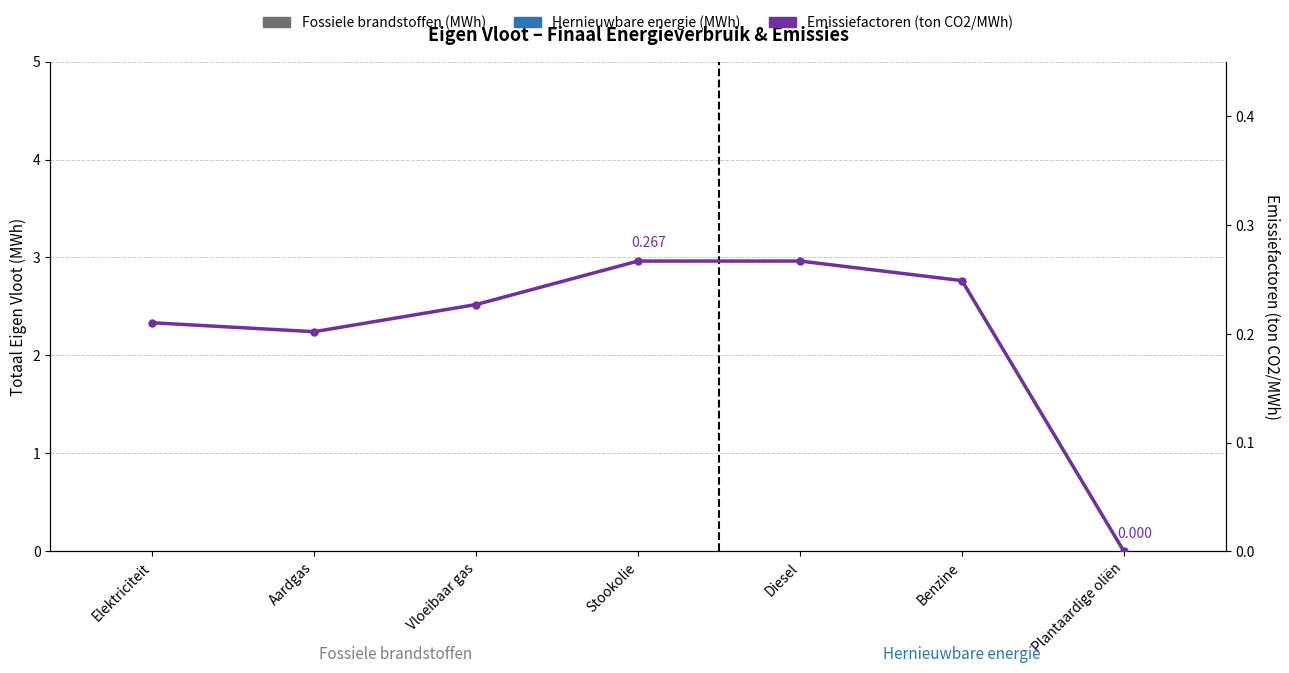

What is the label of the 2nd bar from the left?

Aardgas